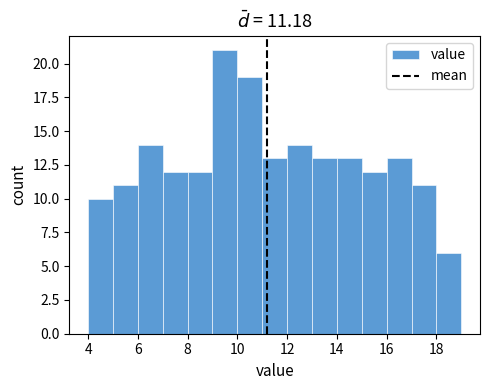

Reading left to right, list every bar in this chart as the range it spans on the x-axis followed by its height. The values are not printed on the chart, so give them approximately, as read against the axis.

4 to 5: 10
5 to 6: 11
6 to 7: 14
7 to 8: 12
8 to 9: 12
9 to 10: 21
10 to 11: 19
11 to 12: 13
12 to 13: 14
13 to 14: 13
14 to 15: 13
15 to 16: 12
16 to 17: 13
17 to 18: 11
18 to 19: 6